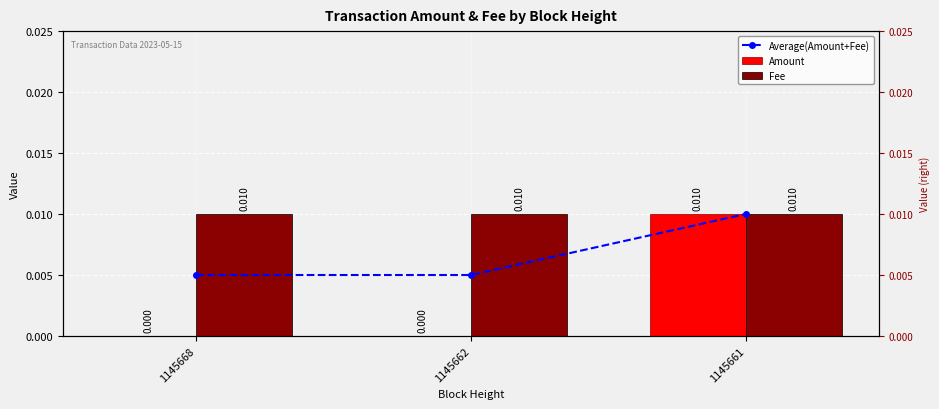

How many groups of bars are there?

3